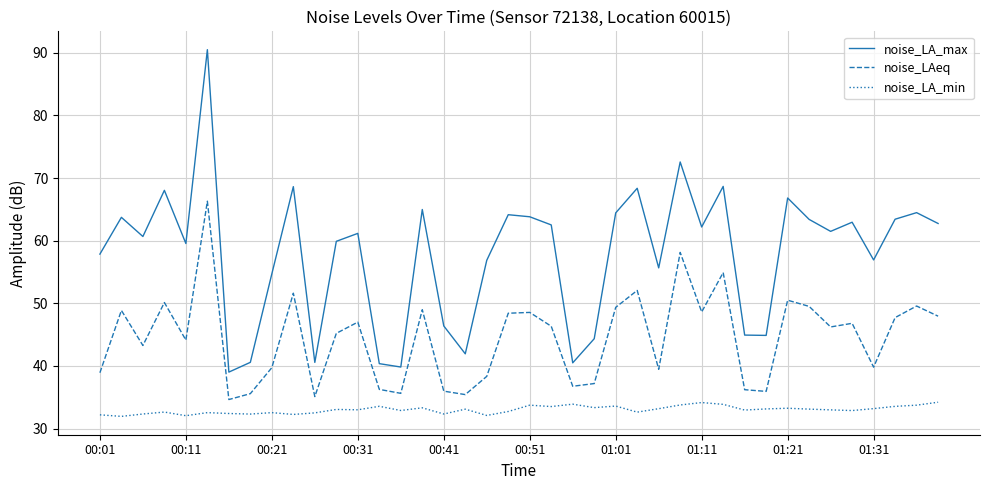

What is the lowest value of the noise_LA_min series?

31.9